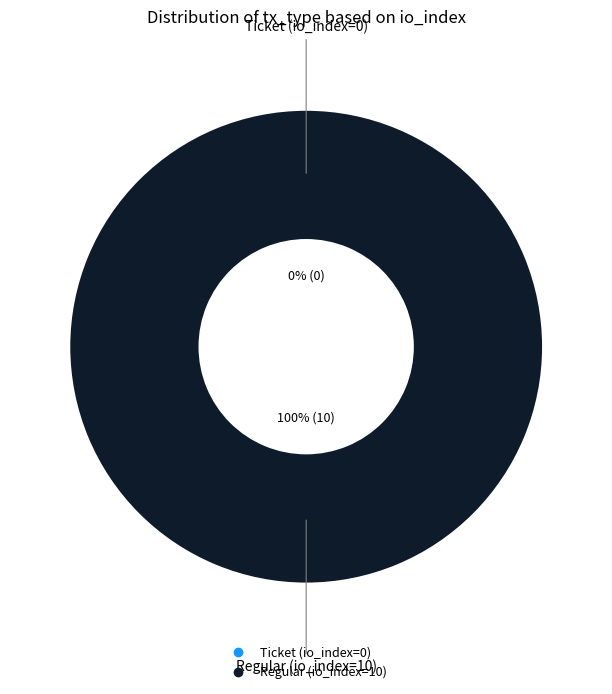

Between Ticket (io_index=0) and Regular (io_index=10), which is larger?

Regular (io_index=10)